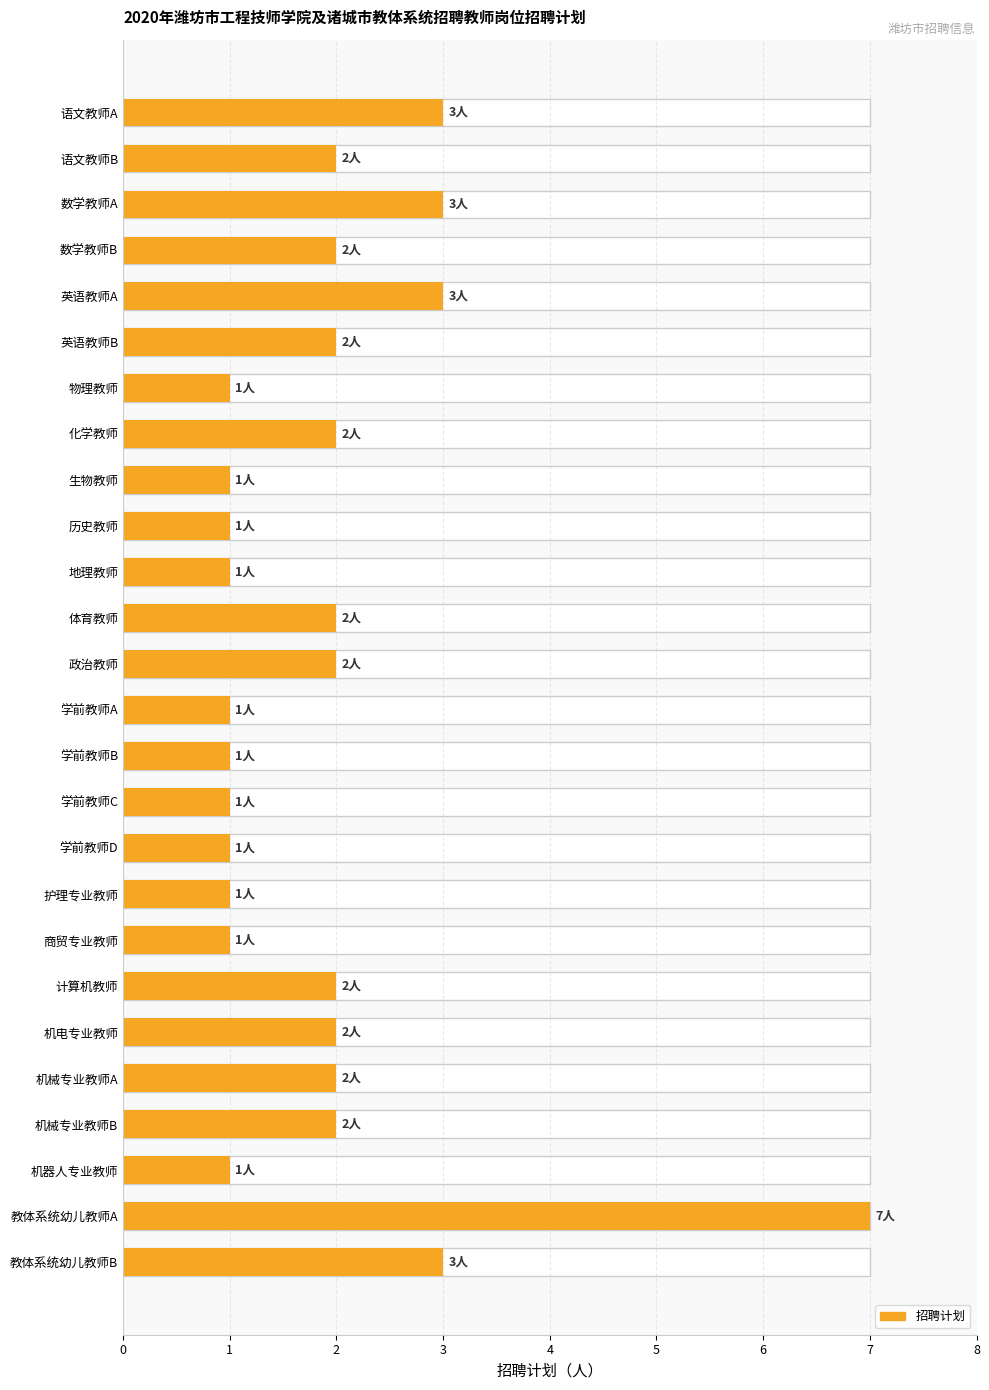

How many values are between 1 and 2?

21